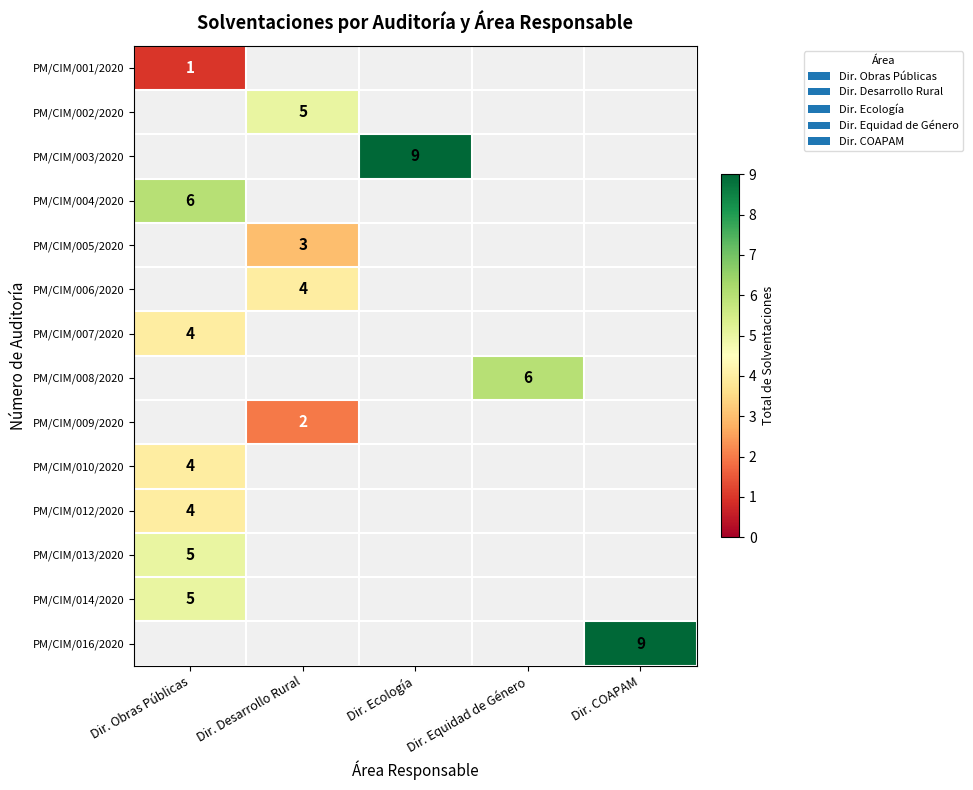

True or false: PM/CIM/010/2020 has a value of 5 at Dir. Obras Públicas.

False